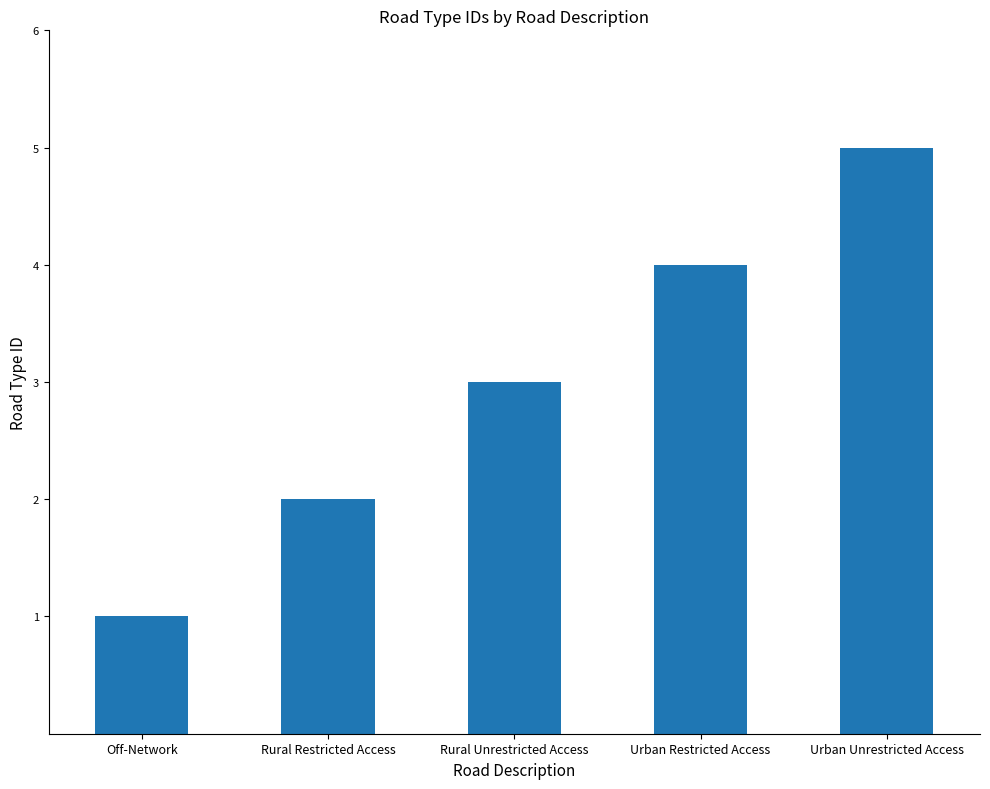

What is the difference between the values at Urban Restricted Access and Rural Unrestricted Access?

1